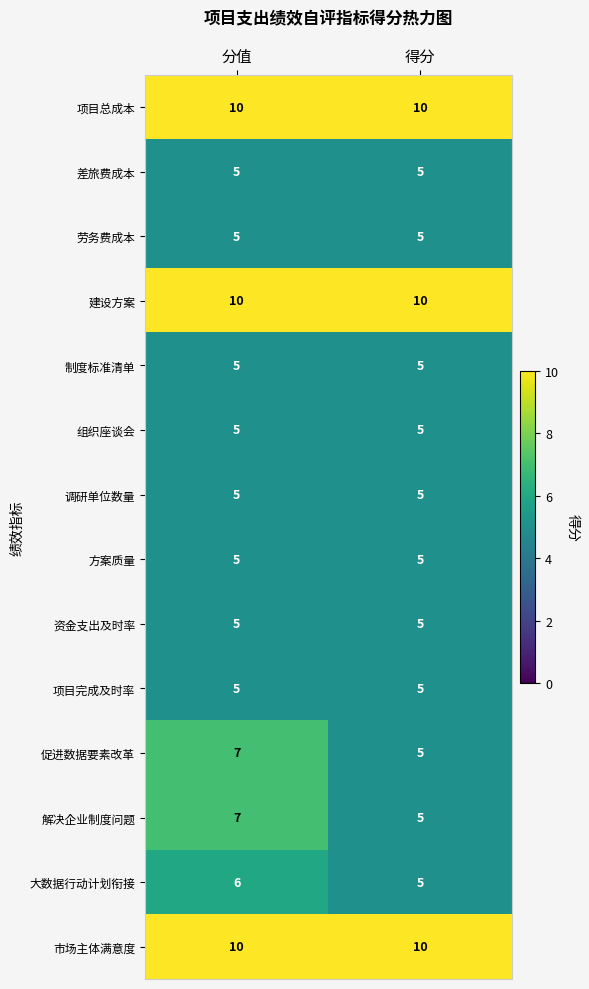

At how many categories does at least one series exceed 6?

2